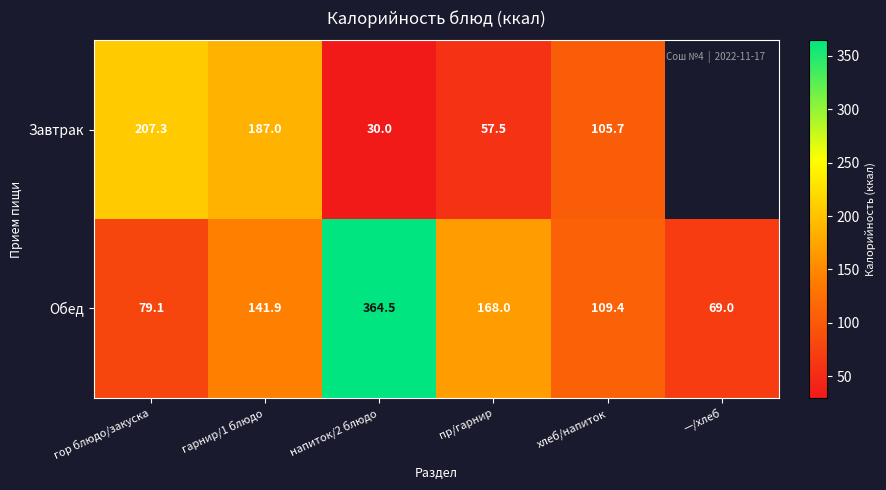

At напиток/2 блюдо, list the series in order from largest to smallest.

Обед, Завтрак